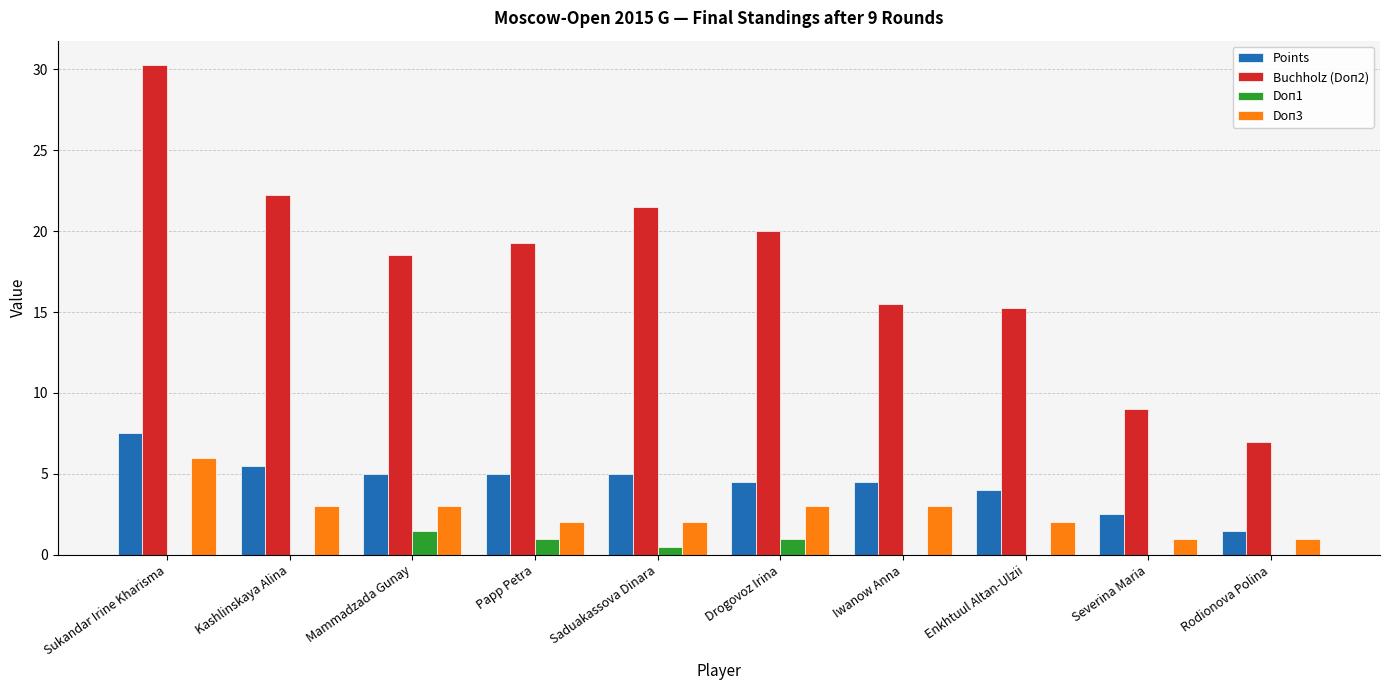

What is the sum of the Buchholz (Doп2) values at Severina Maria and Rodionova Polina?

16.0